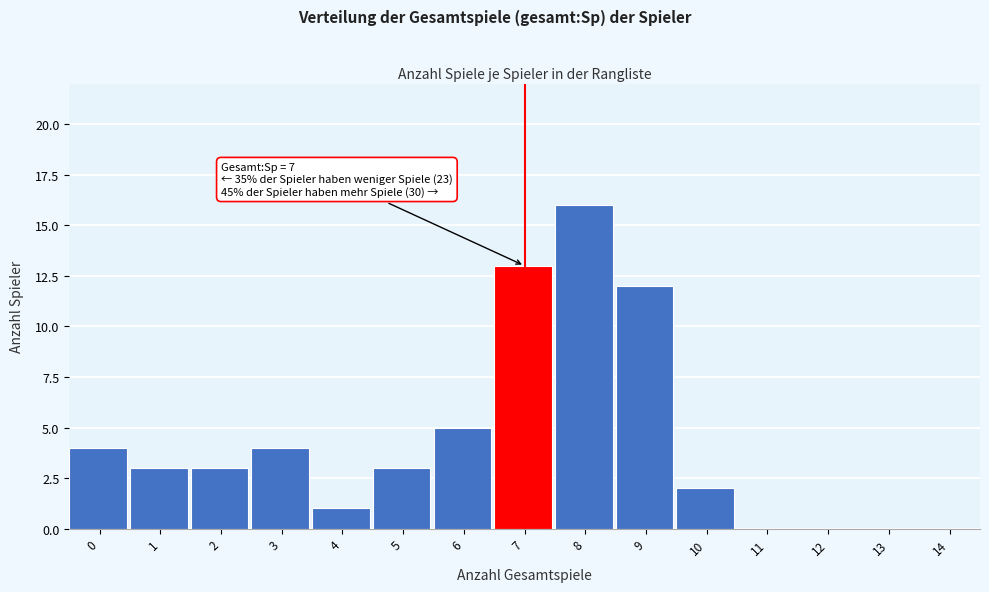

Reading right to left, what are all the values shown in this chart?

14=0	13=0	12=0	11=0	10=2	9=12	8=16	7=13	6=5	5=3	4=1	3=4	2=3	1=3	0=4